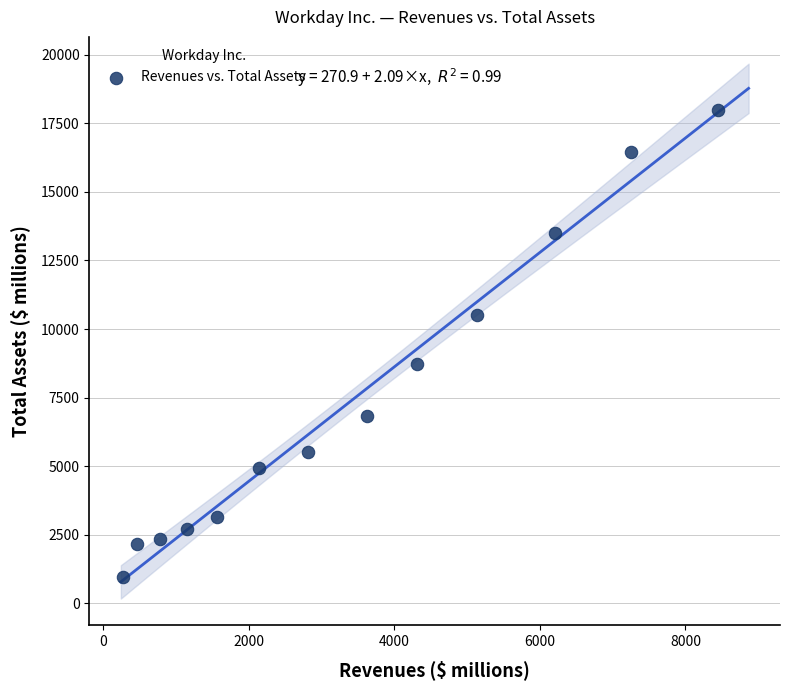

What is the range of Y values (max minus min)?

17018